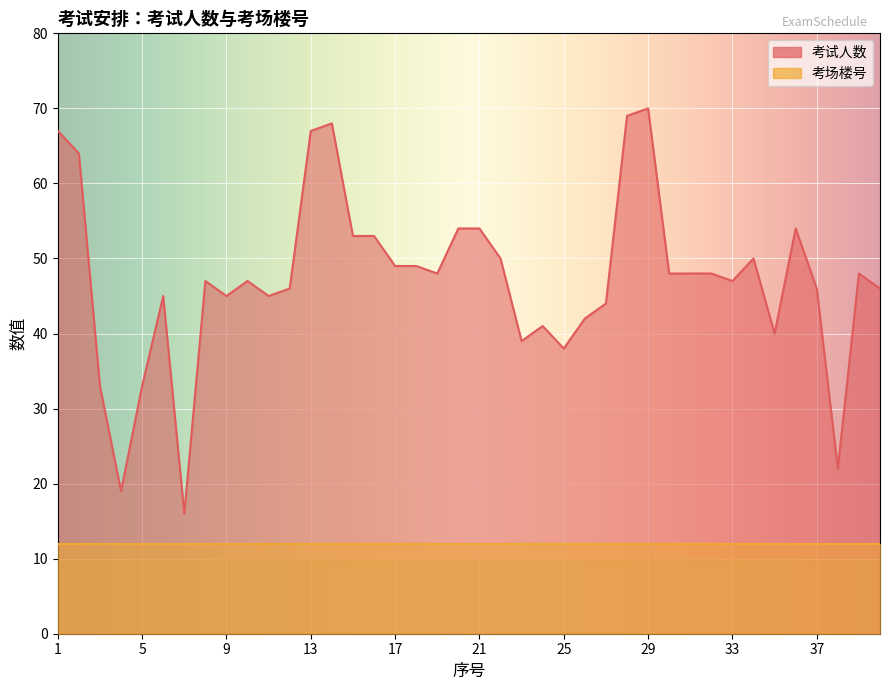

Where does the data first go above 48?

1